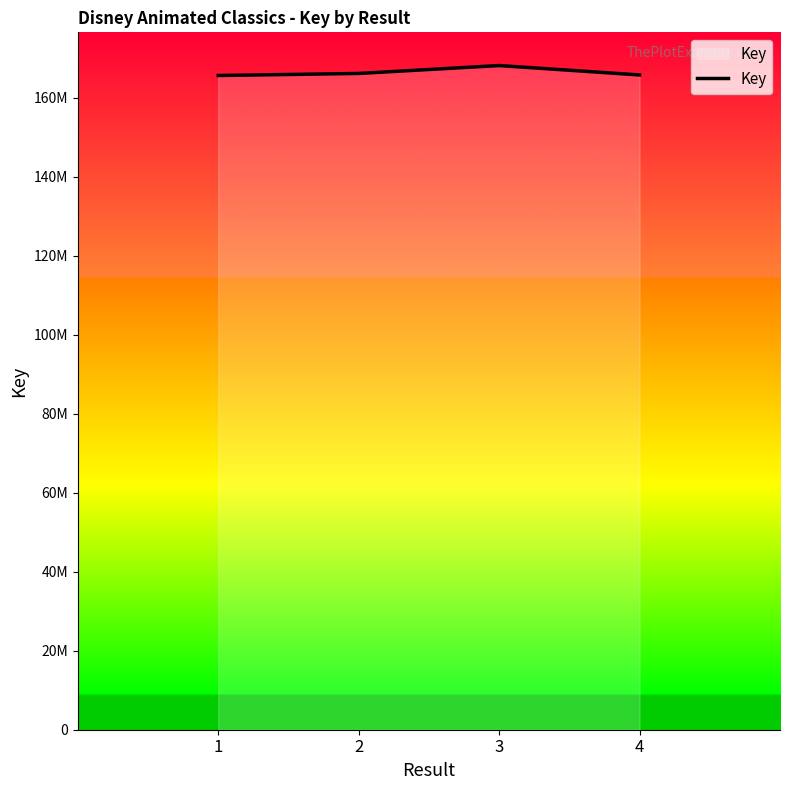

Reading left to right, extract all data points from this chart.

1=165667063	2=166186786	3=168188820	4=165807926